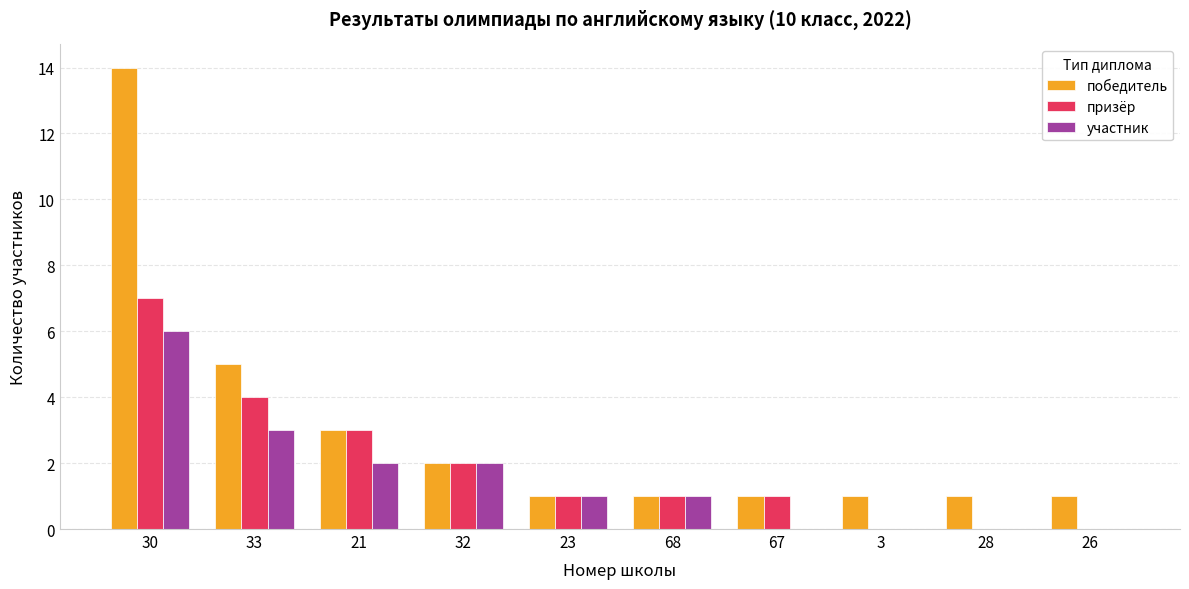

What is the difference between the победитель values at 3 and 32?

1